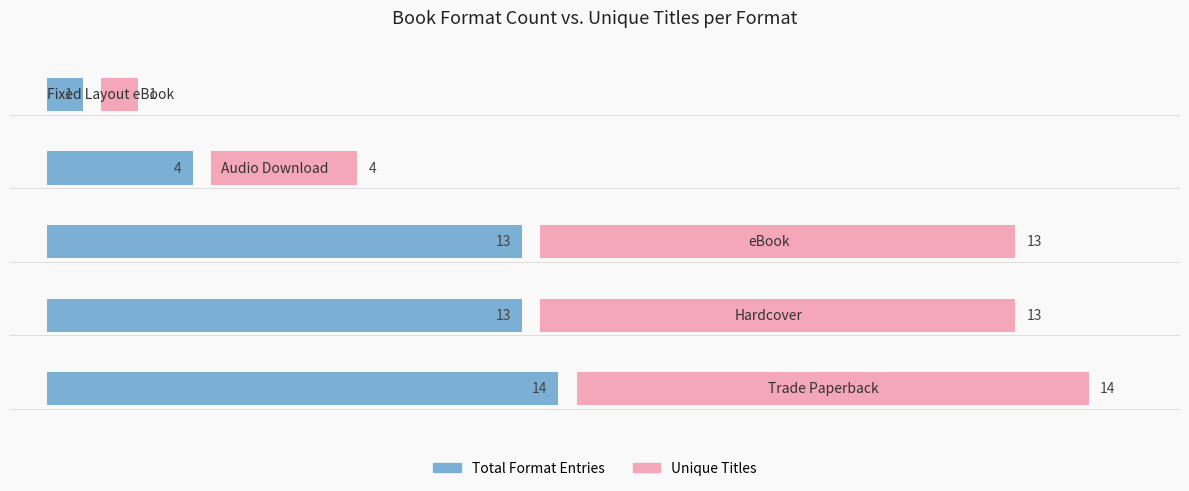

Are the bars grouped side by side (vs. stacked)?

Yes